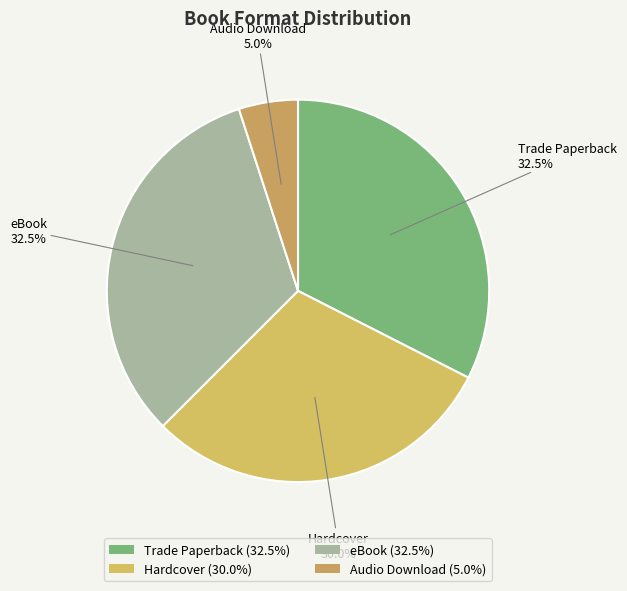

Approximately how many times larger is the value at Hardcover compared to Audio Download?

6.0